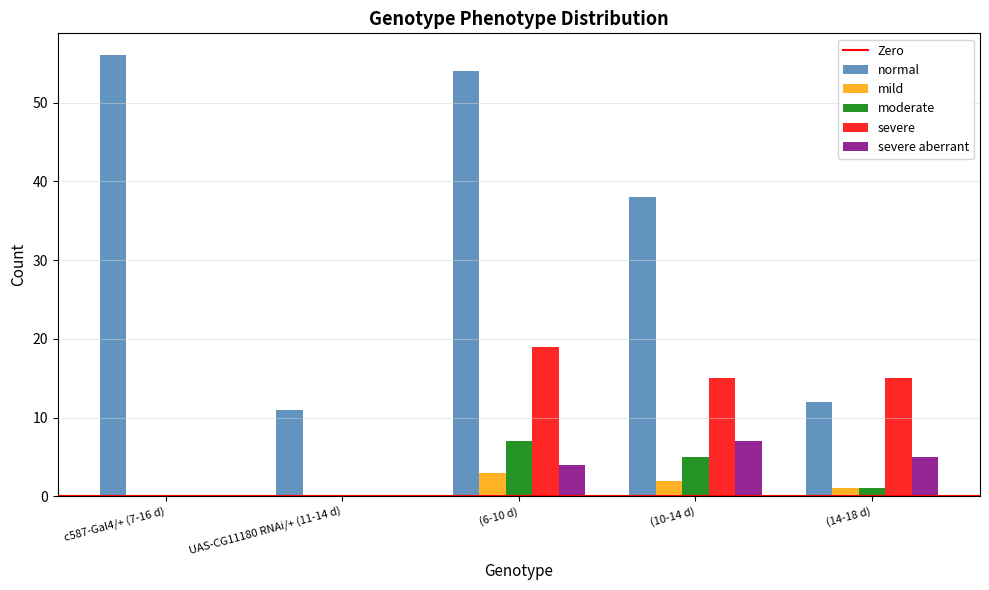

What is the sum of the severe values at c587-Gal4/+ (7-16 d) and (6-10 d)?

19